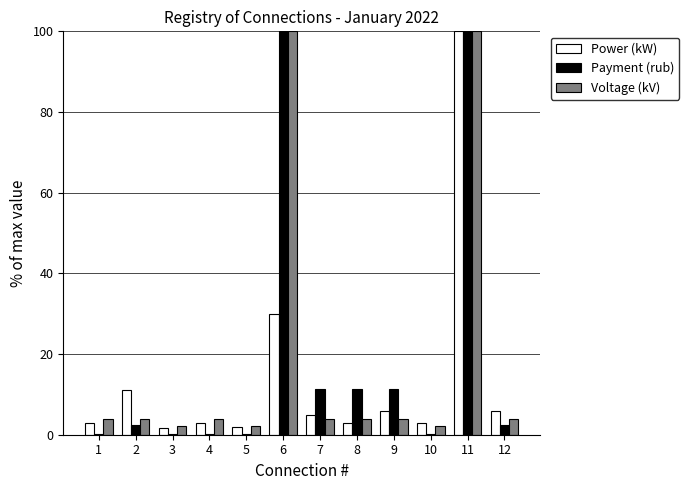

What is the maximum value for Power (kW)?

100.0